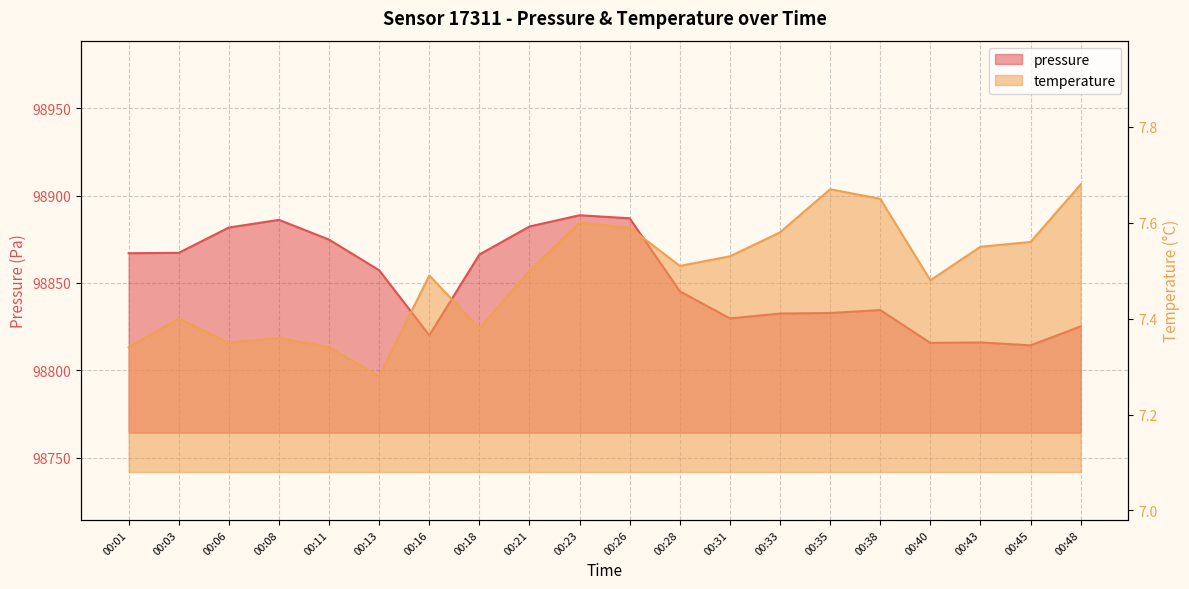

The value of temperature at 00:43 is 7.5. True or false?

True